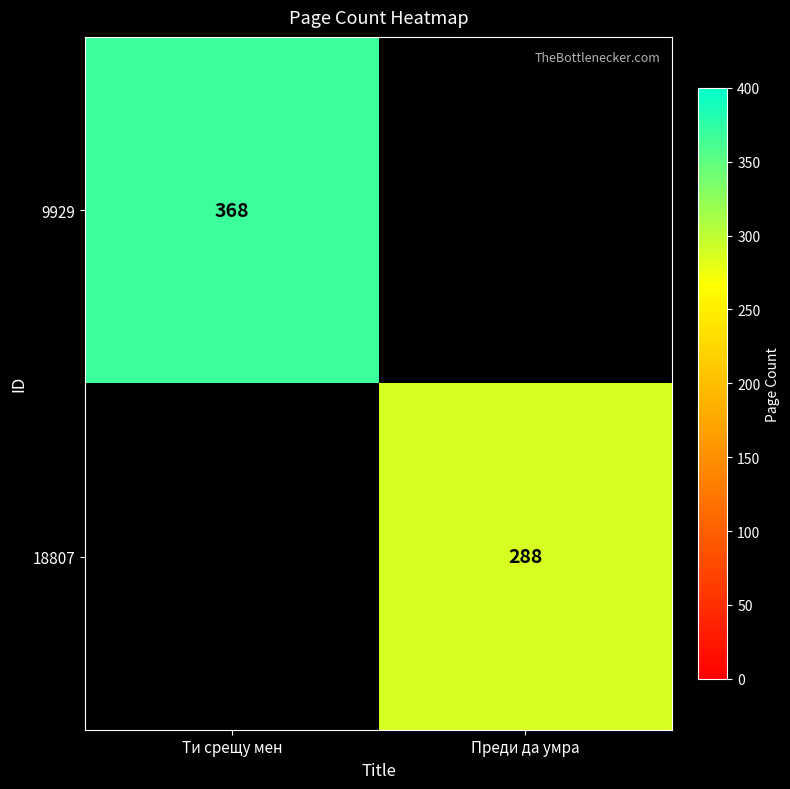

The value of 18807 at Преди да умра is 288. True or false?

True